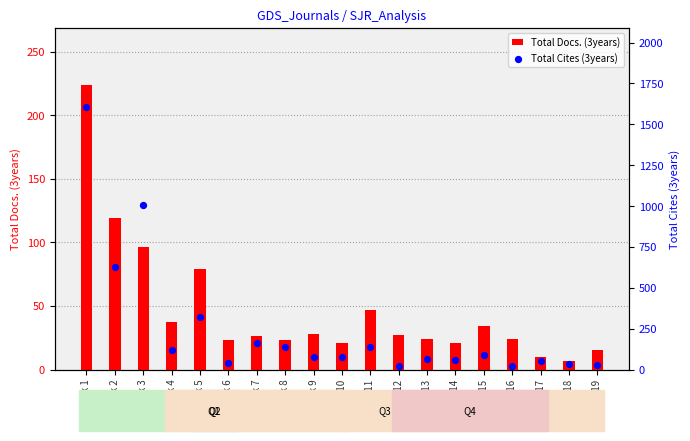

Which has a higher value, Rank 2 or Rank 12?

Rank 2